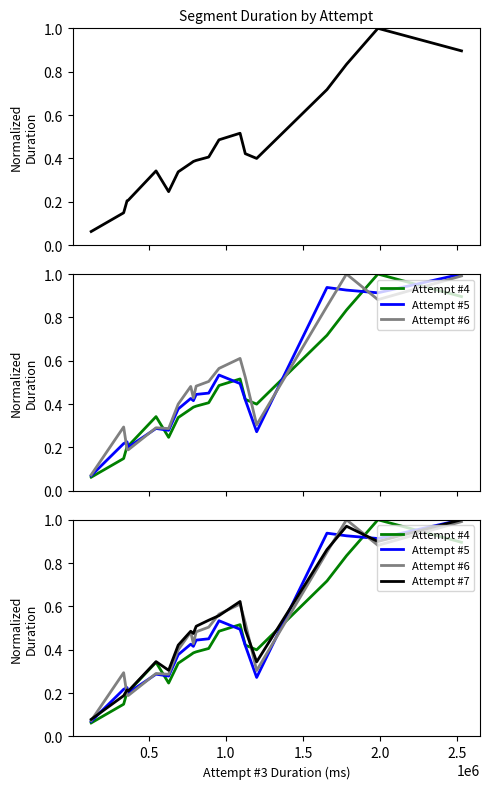

What is the minimum value for Attempt #5?

0.1